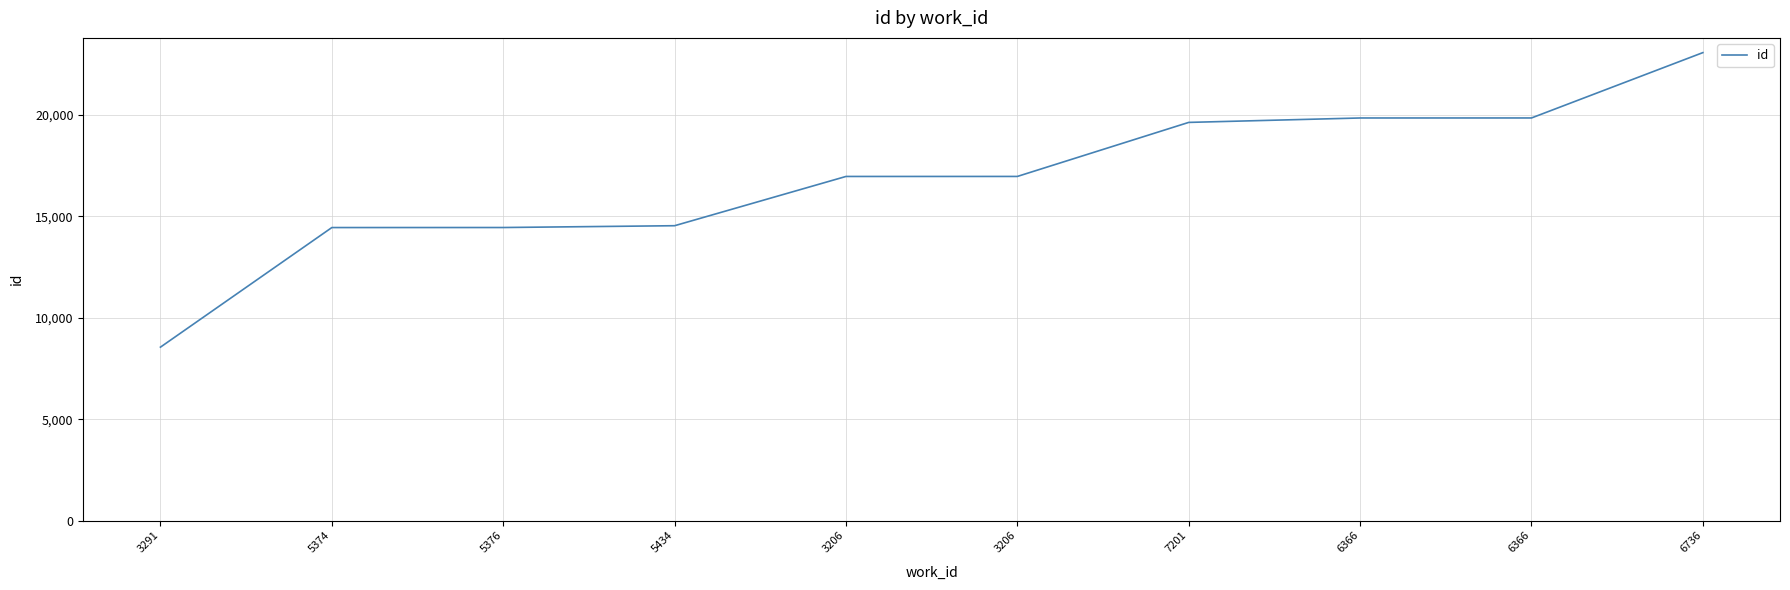

How many lines are shown in the chart?

1